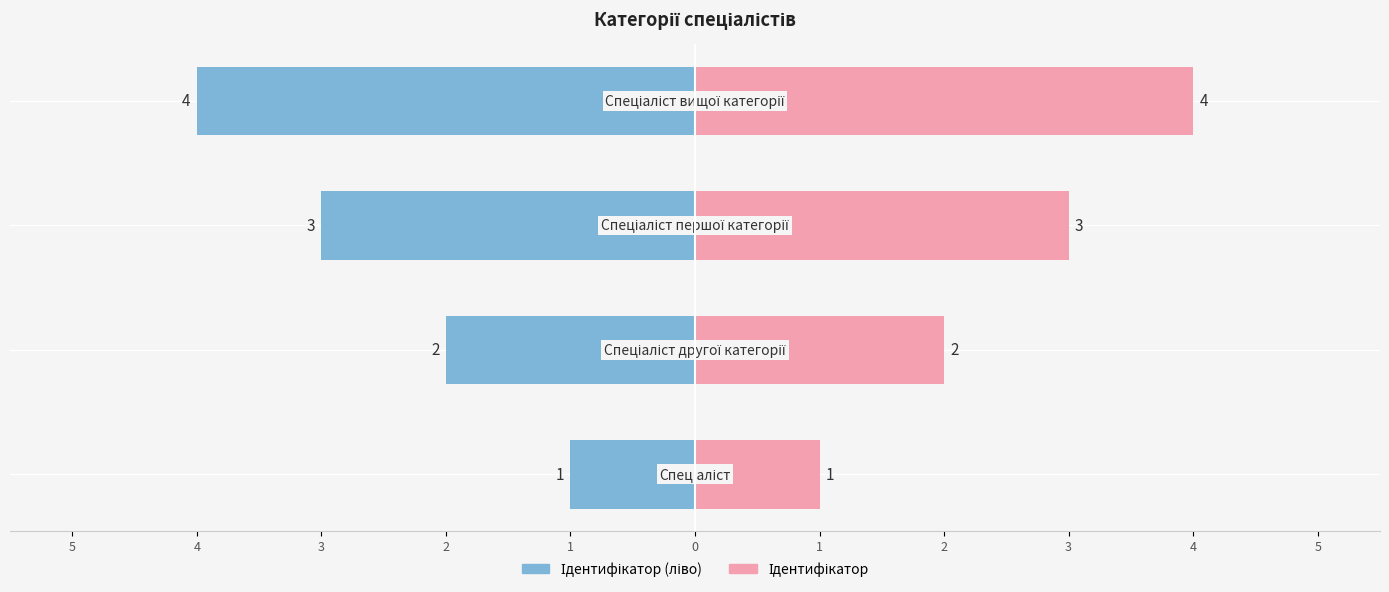

What are all the series names shown in the legend?

Ідентифікатор (ліво), Ідентифікатор